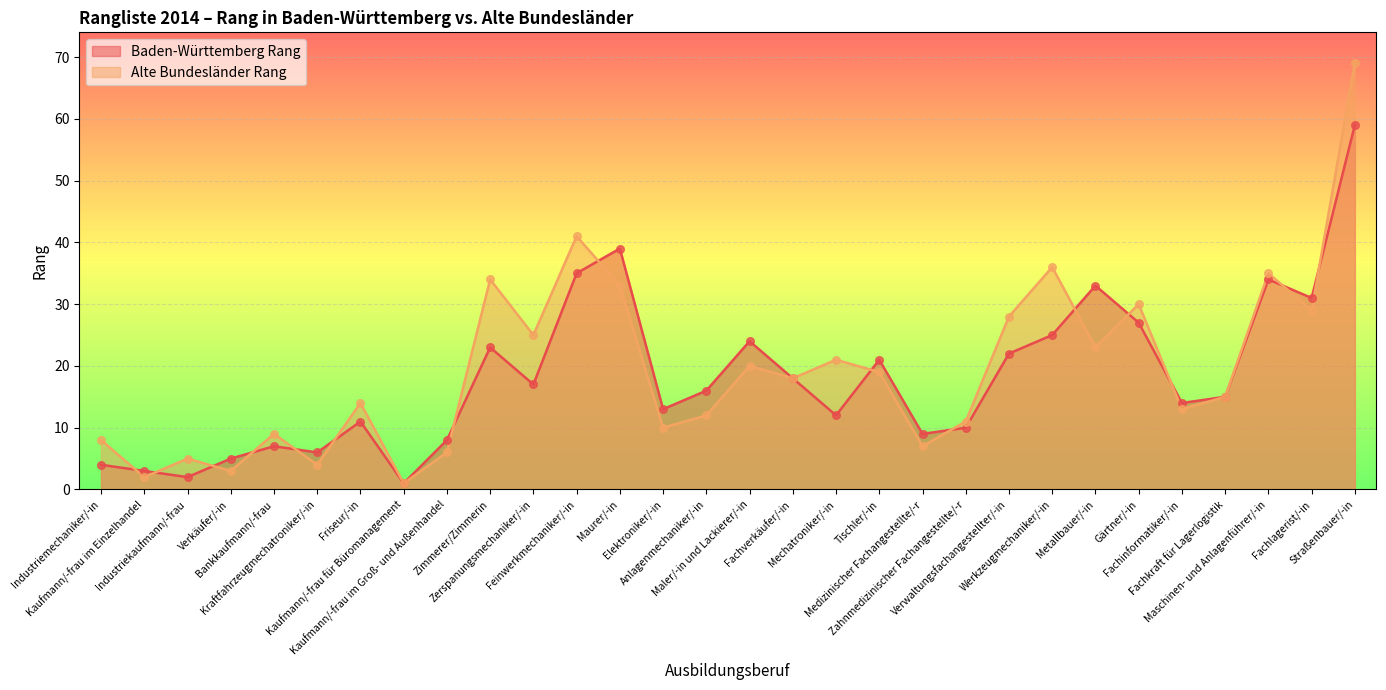

What is the total value across all series at Mechatroniker/-in?

33